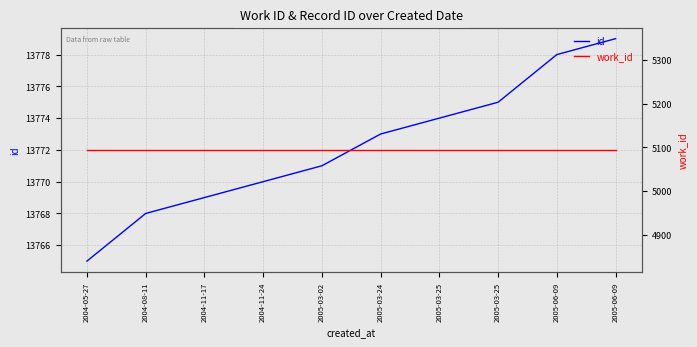

The id series shows 19867 at 2005-03-02. True or false?

False